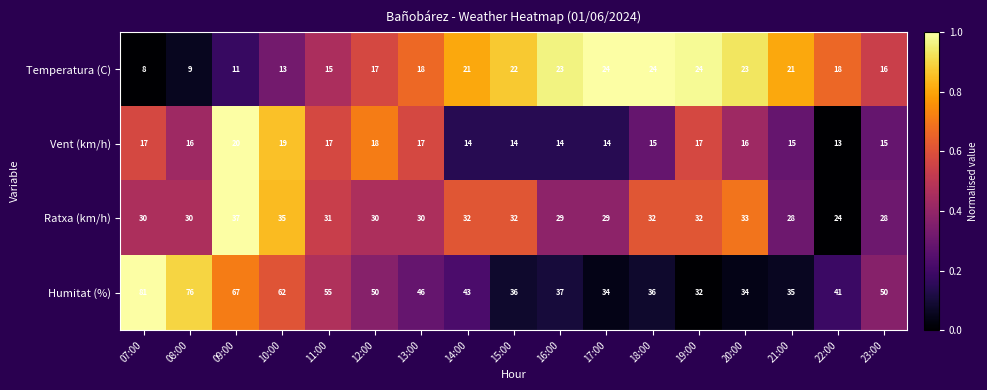

Is it true that Ratxa (km/h) equals 33 at 20:00?

True